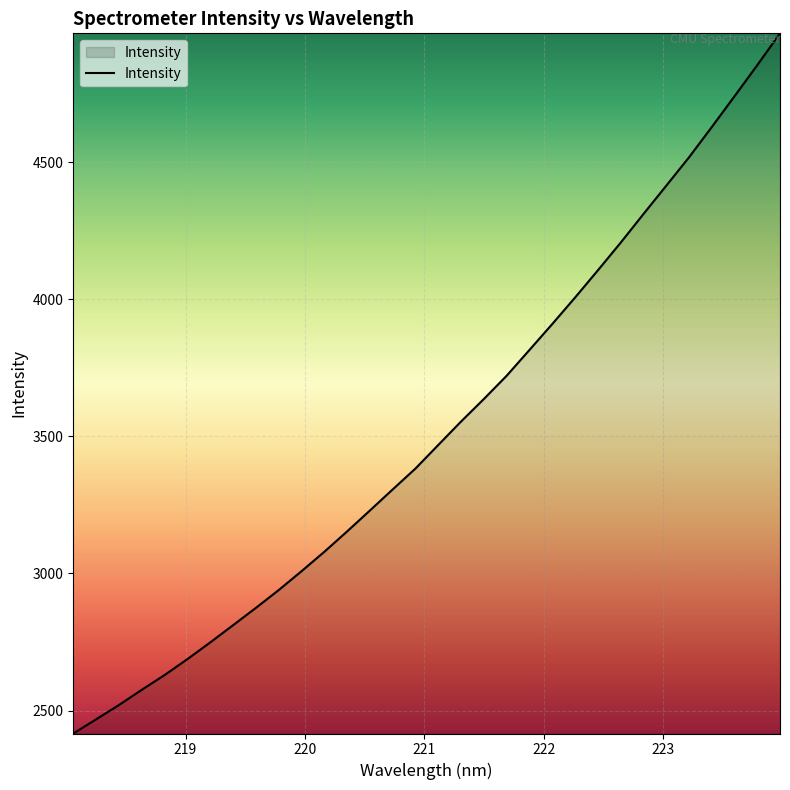

What is the difference between the maximum and minimum values?

2553.2